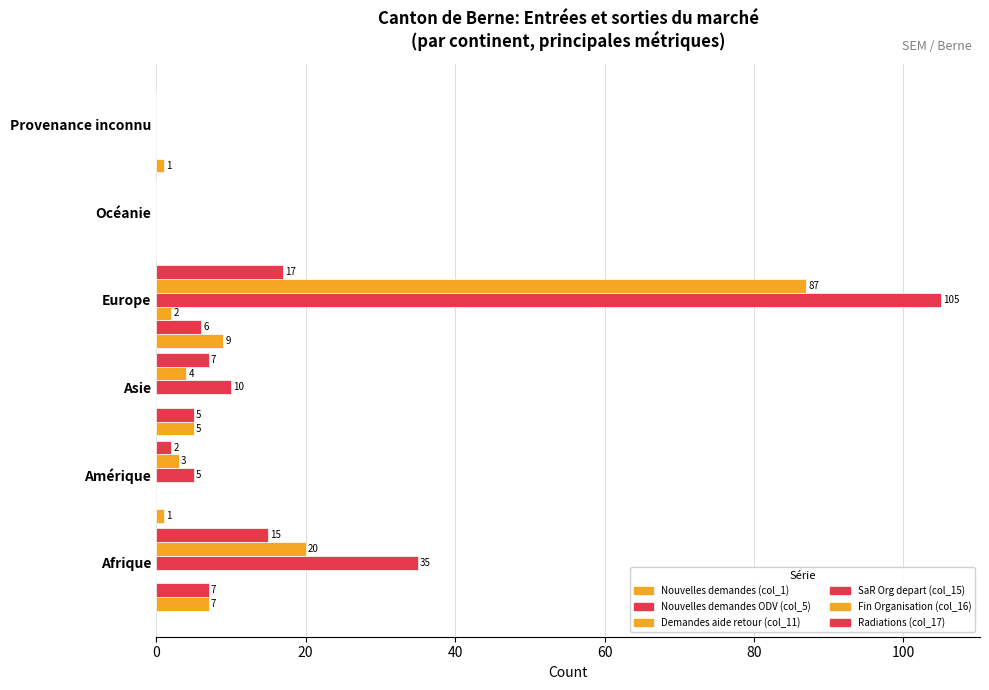

What is the maximum value shown in the chart?

105